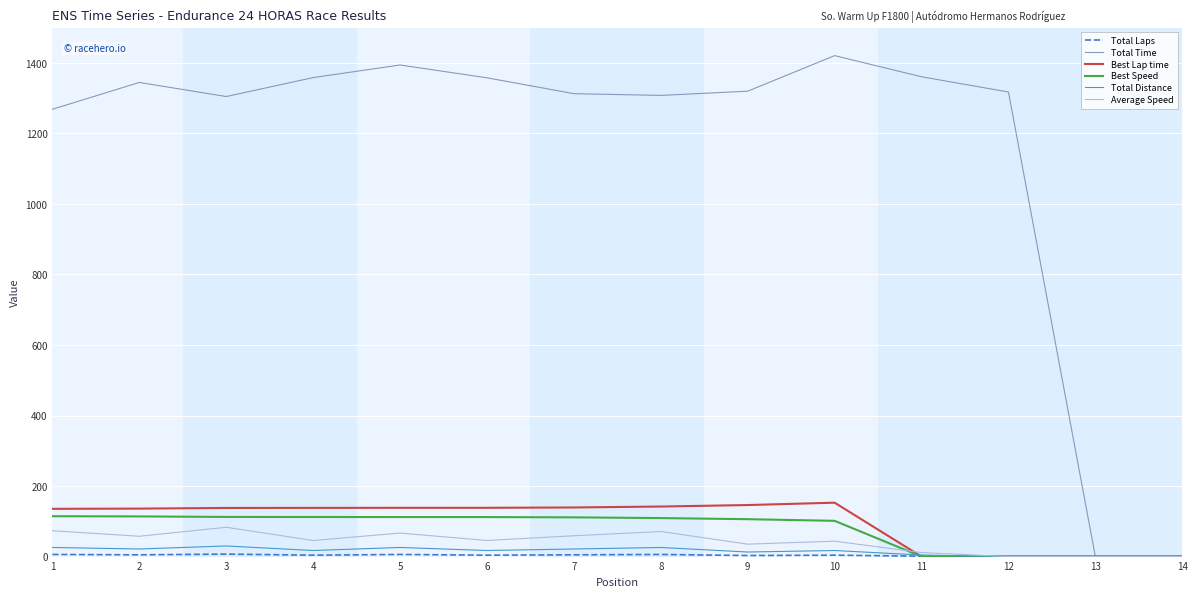

Which series has the largest total across all categories?

Total Time